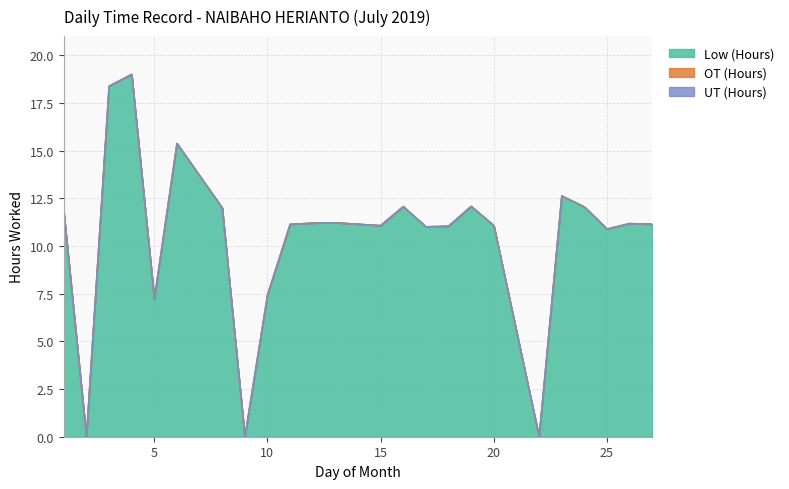

The Low (Hours) series shows 11.1 at 18. True or false?

True